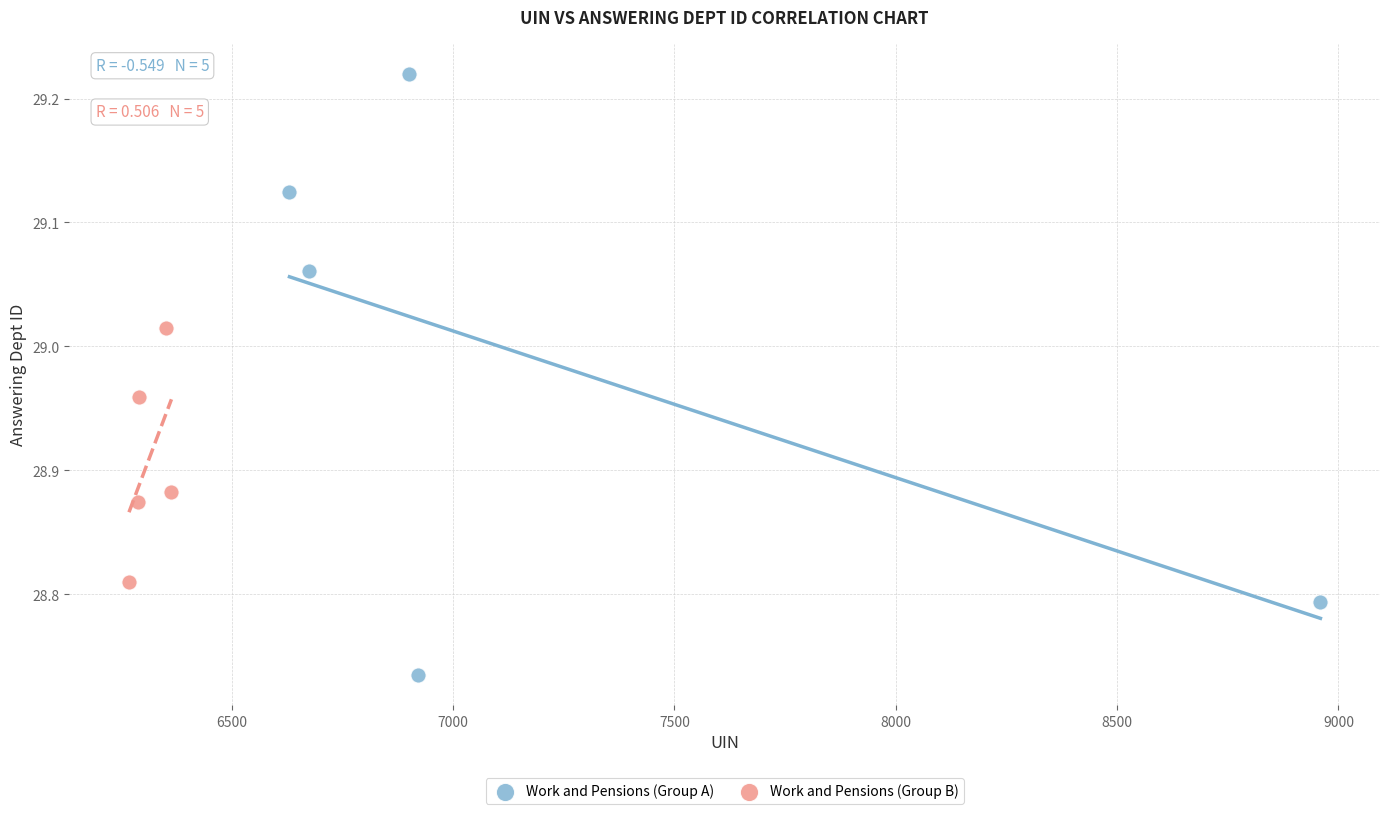

What are all the series names shown in the legend?

Work and Pensions (Group A), Work and Pensions (Group B)